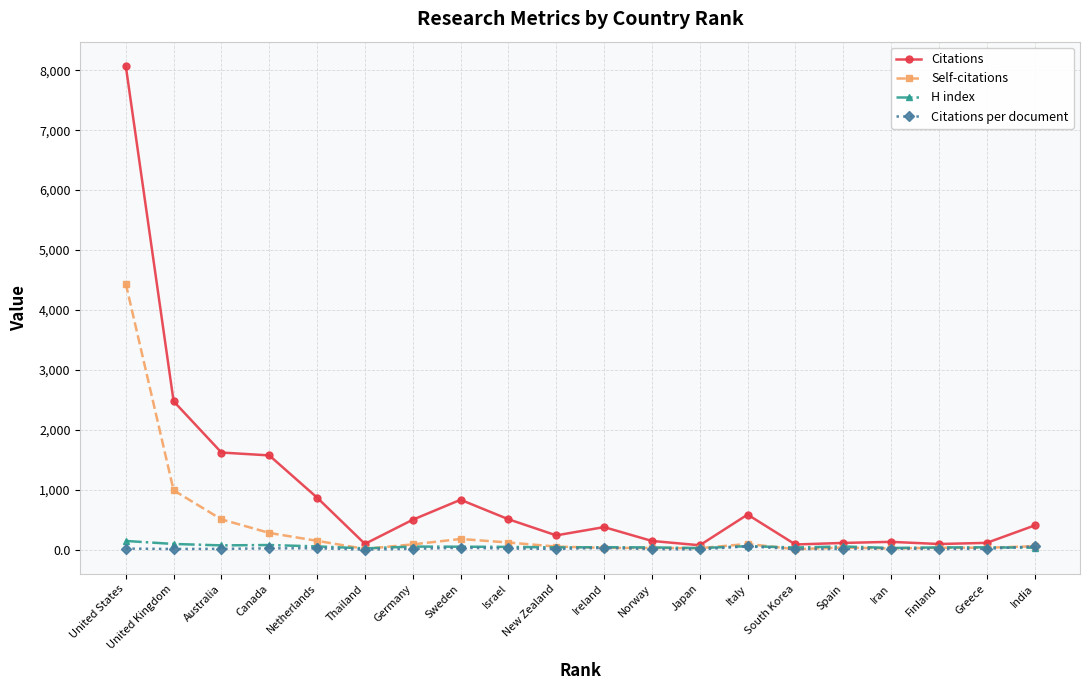

True or false: Self-citations has a value of 150.0 at Netherlands.

True